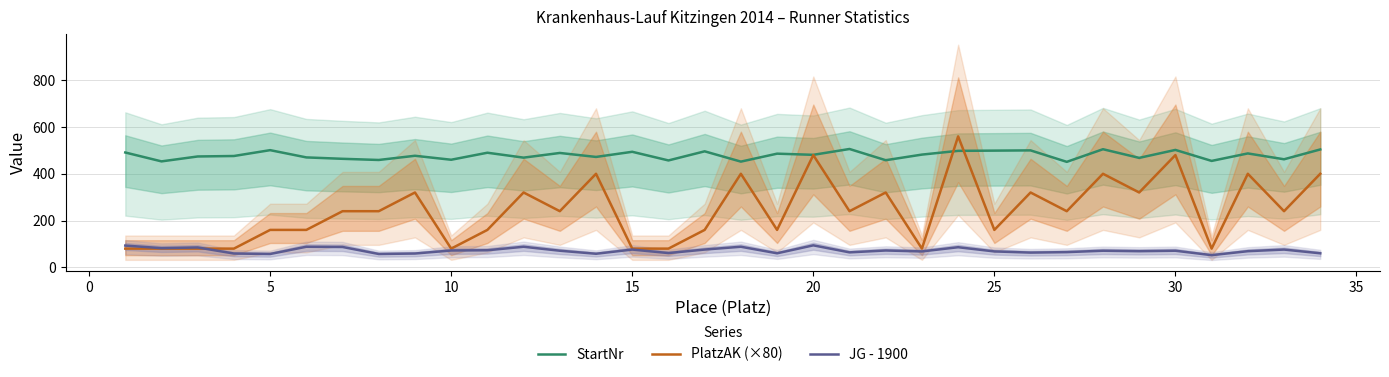

What is the average value of the JG - 1900 series?

72